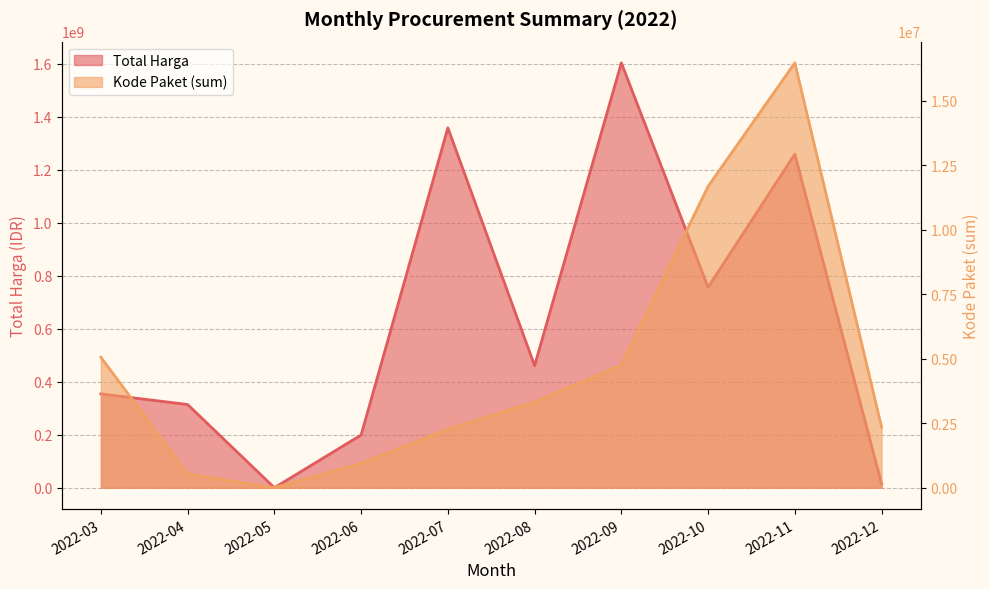

What is the difference between the second highest and second lowest values in the Kode Paket (sum) series?

11146348